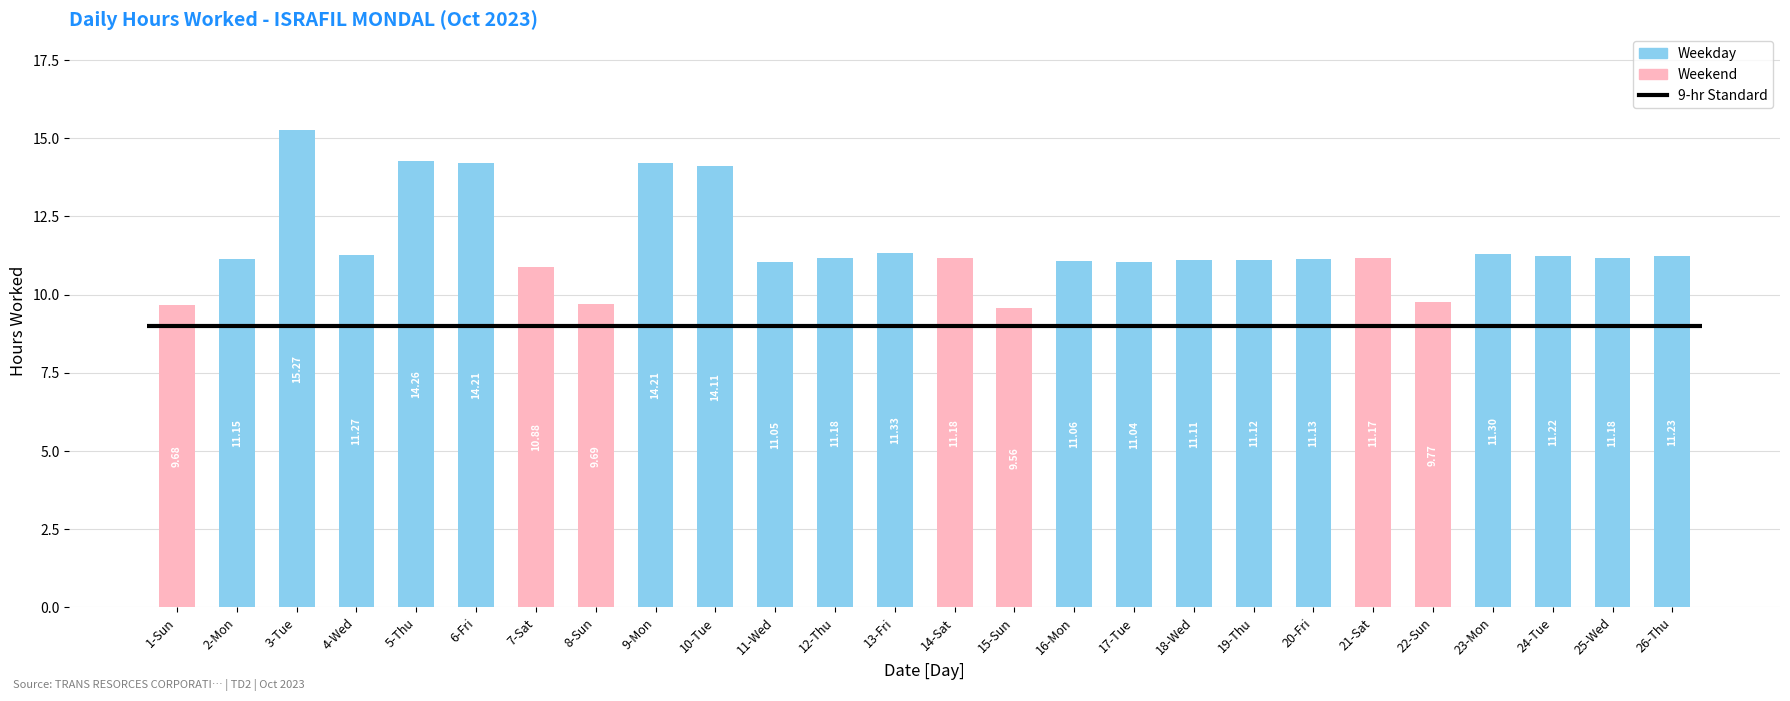

What is the sum of all values?

300.4